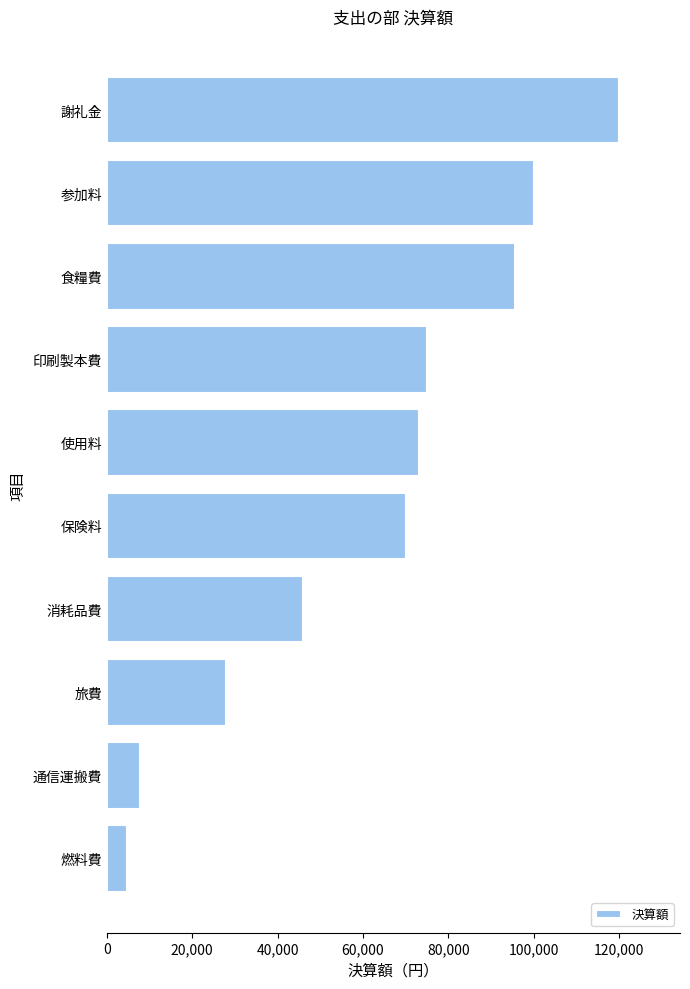

What is the minimum value shown in the chart?

4760